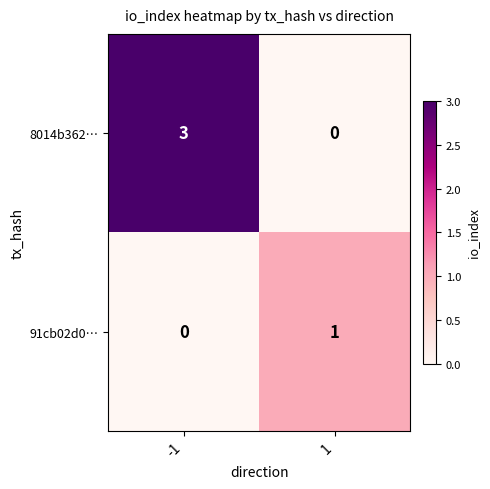

What is the spread (max minus min) of values at -1?

3